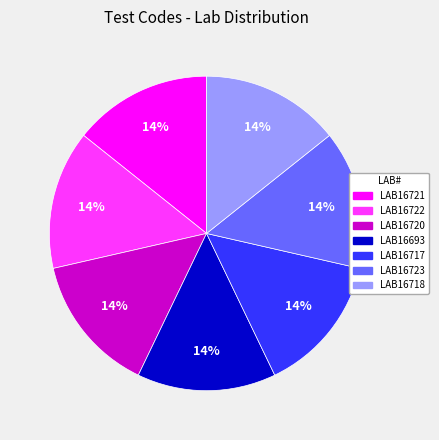

How many slices are in this pie chart?

7